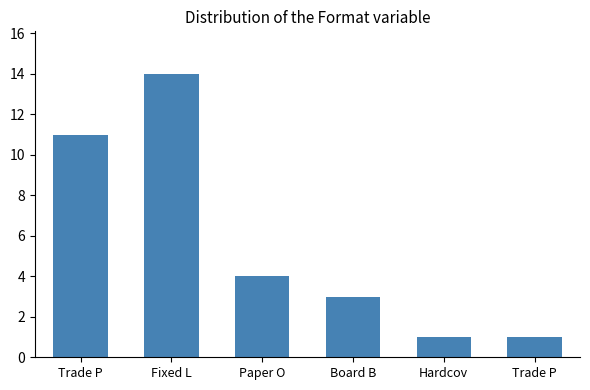

How many bars are there in total?

6